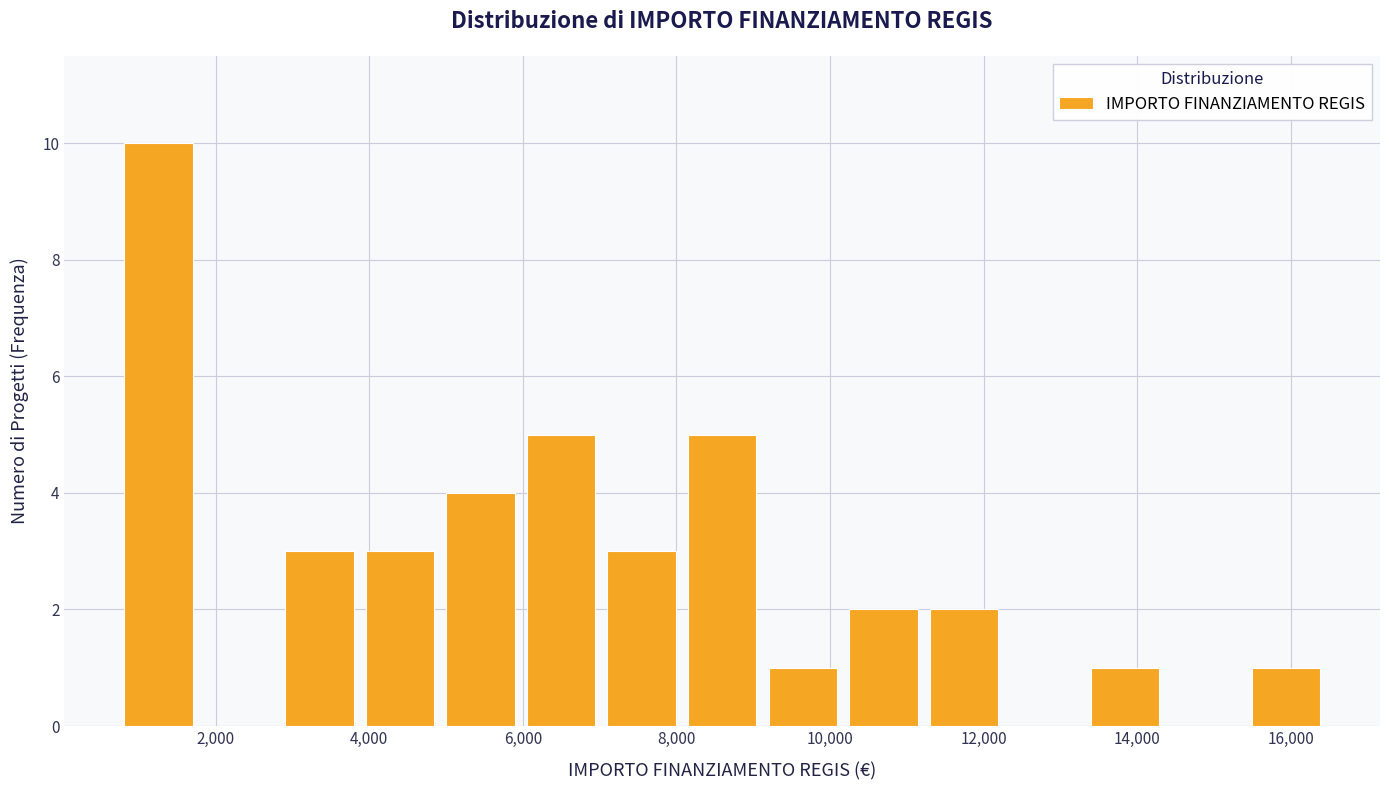

Reading left to right, list every bar in this chart as the range it spans on the x-axis followed by its height. Neither the bar edges nor the heights are printed on the chart, so give them approximately, as read against the axes.

800 to 1800: 10
1800 to 2800: 0
2800 to 3800: 3
3800 to 5000: 3
5000 to 6000: 4
6000 to 7000: 5
7000 to 8000: 3
8000 to 9200: 5
9200 to 10200: 1
10200 to 11200: 2
11200 to 12200: 2
12200 to 13400: 0
13400 to 14400: 1
14400 to 15400: 0
15400 to 16400: 1